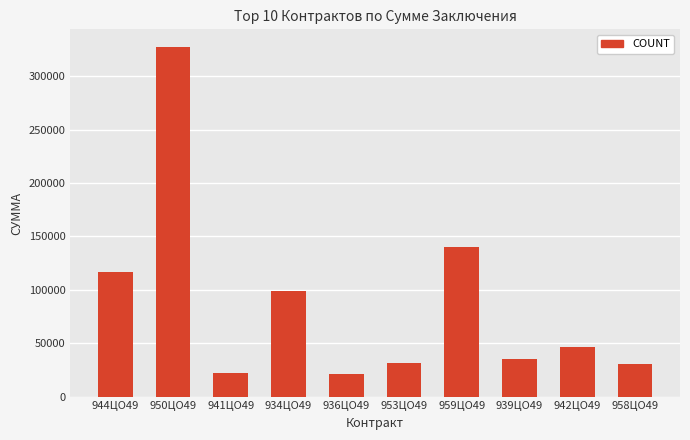

What is the label of the 2nd bar from the left?

950ЦО49